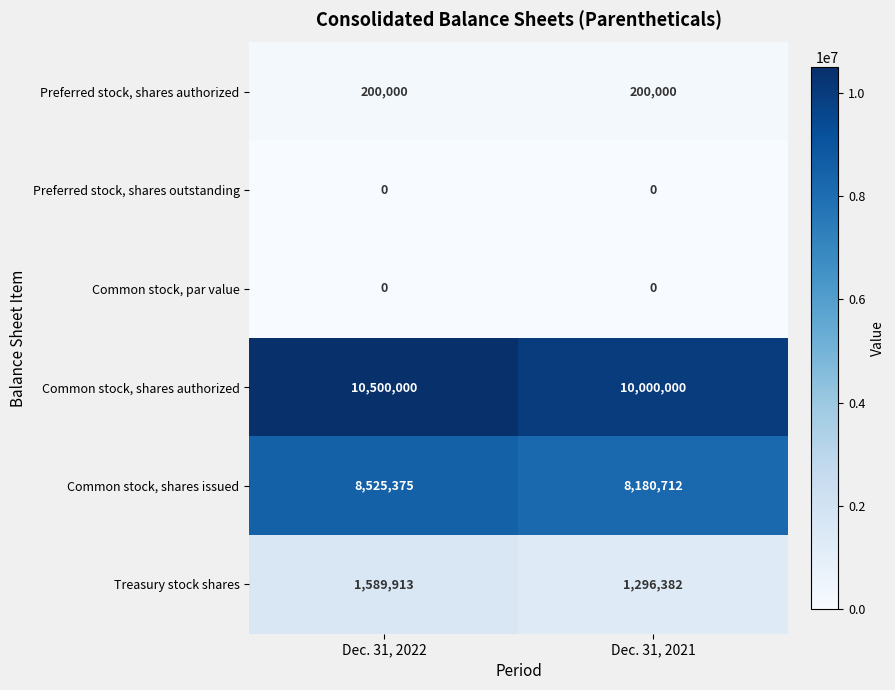

Is it true that Preferred stock, shares authorized equals 122177 at Dec. 31, 2021?

False